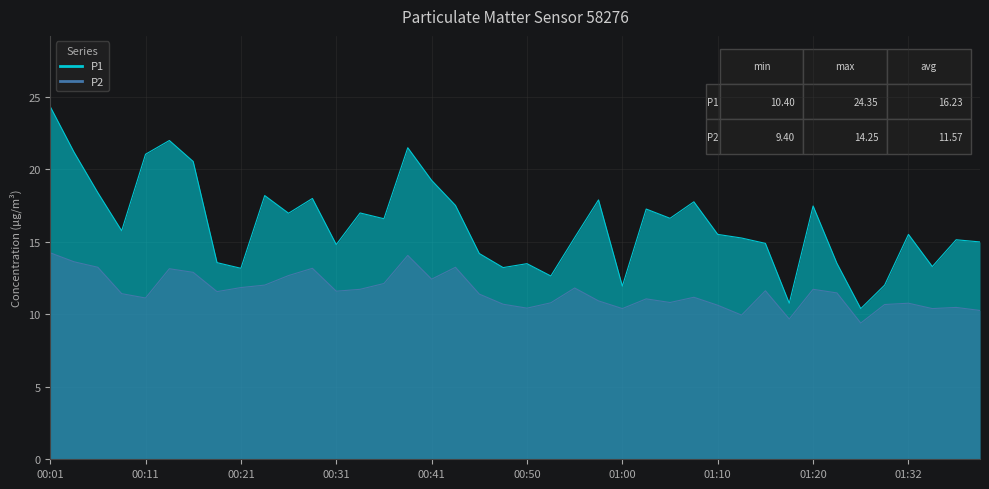

At which label does P1 first exceed 15?

00:01